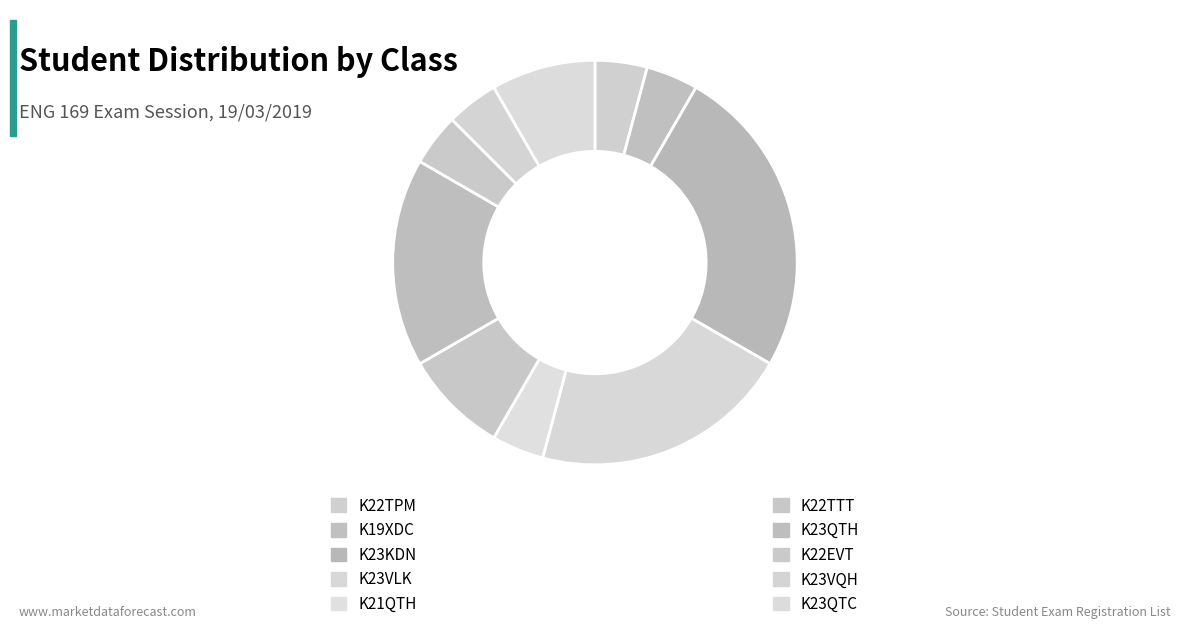

How many segments does this pie chart have?

10